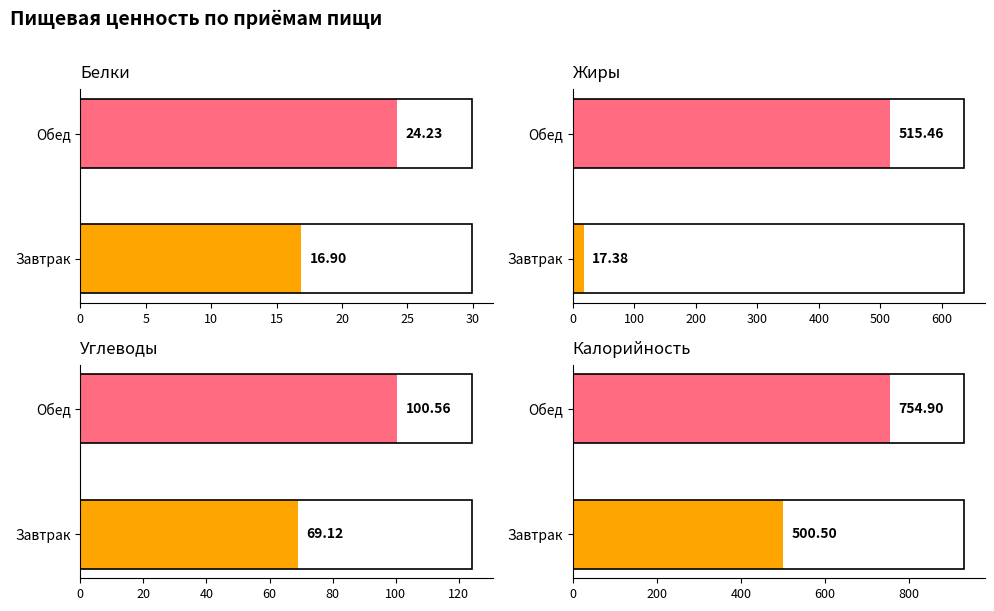

How many distinct data groups are displayed?

4